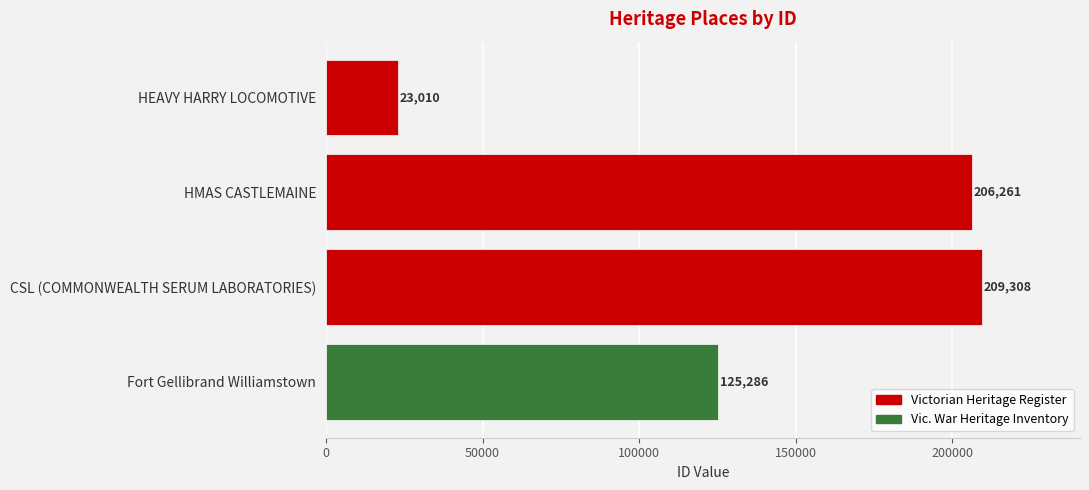

Which has a higher value, HMAS CASTLEMAINE or CSL (COMMONWEALTH SERUM LABORATORIES)?

CSL (COMMONWEALTH SERUM LABORATORIES)